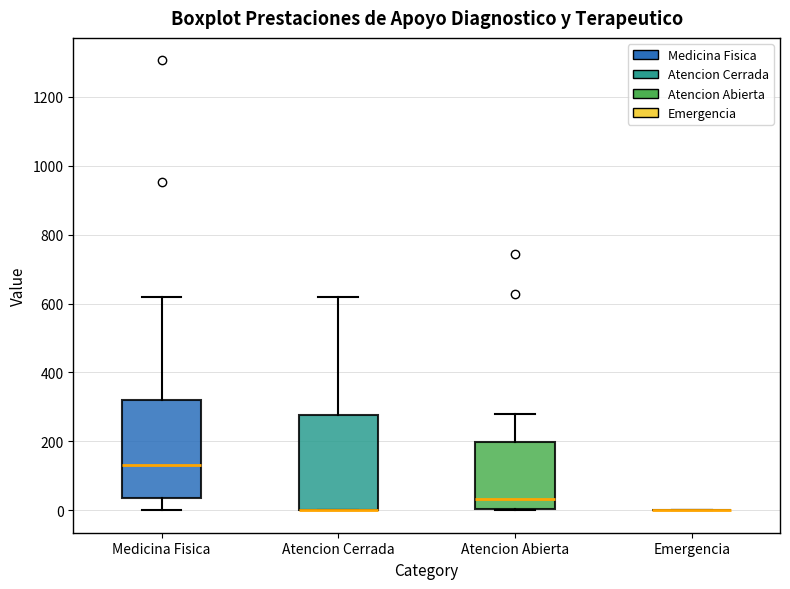

Reading left to right, transcribe this box plot: for each box, give where its median line is, the range the box spans, and where its two whiskers end, as read against the y-axis. The values are not printed on the chart, so give them approximately, as read against the axis.

Medicina Fisica: median 140, box 40 to 320, whiskers 0 to 620
Atencion Cerrada: median 0 (drawn on the box's lower edge), box 0 to 280, whiskers 0 to 620
Atencion Abierta: median 40, box 0 to 200, whiskers 0 to 280
Emergencia: box collapsed to a line at 0, whiskers 0 to 0